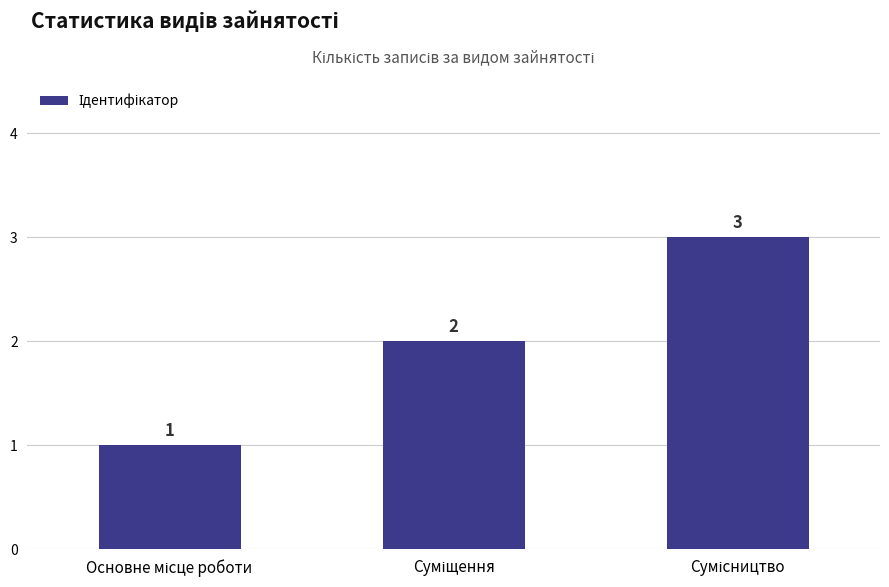

What is the difference between the second highest and minimum values?

1